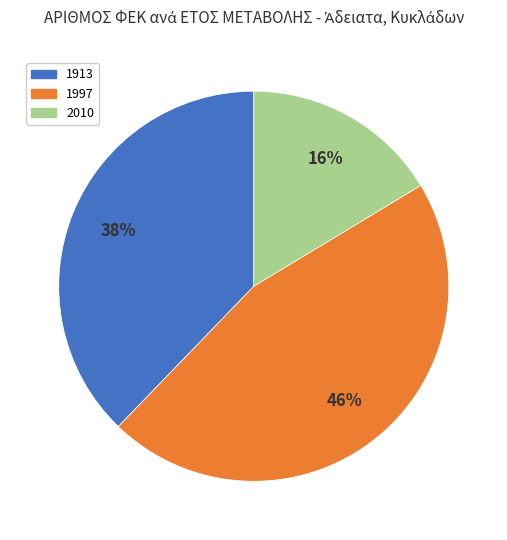

To the nearest percent, what is the combined percentage of 2010 and 1997?

62%